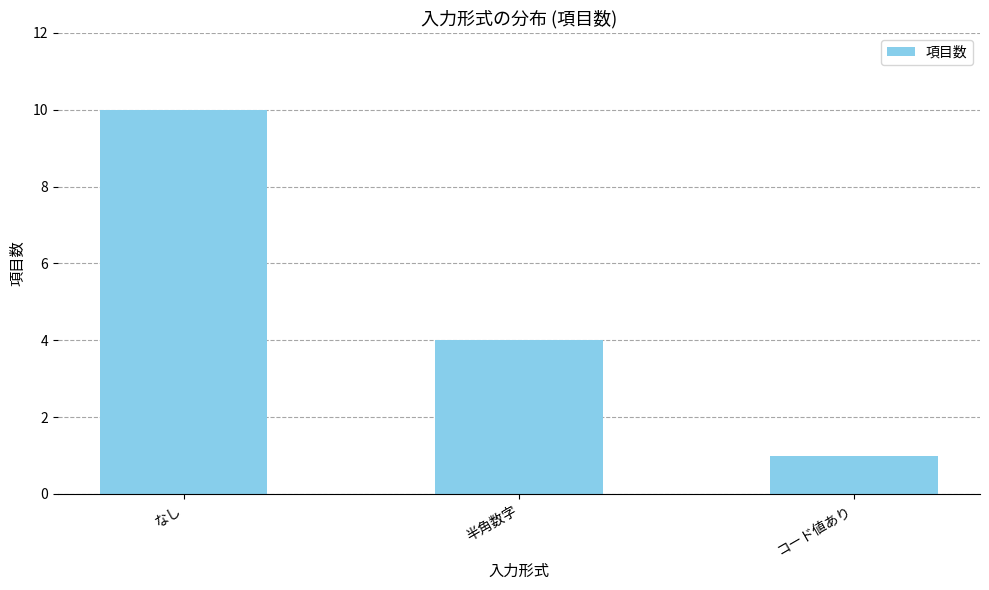

What is the average value?

5